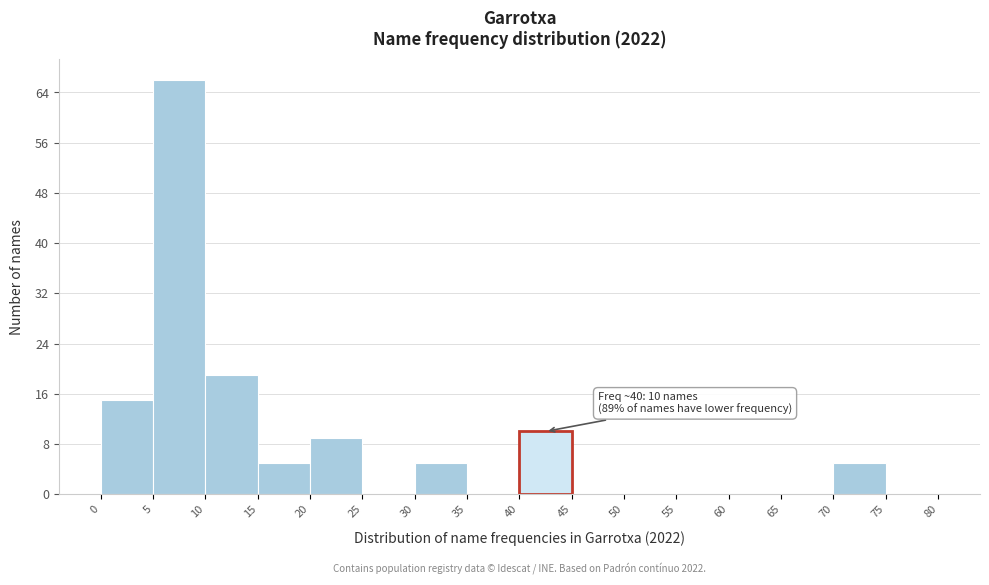

Over which range of the x-axis is the bar tallest?

5 to 10